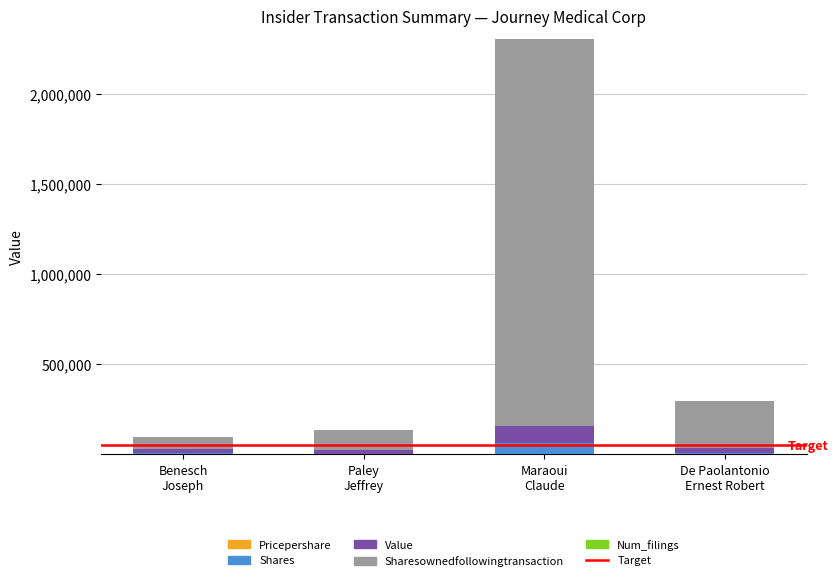

Count the number of categories in the chart.

4